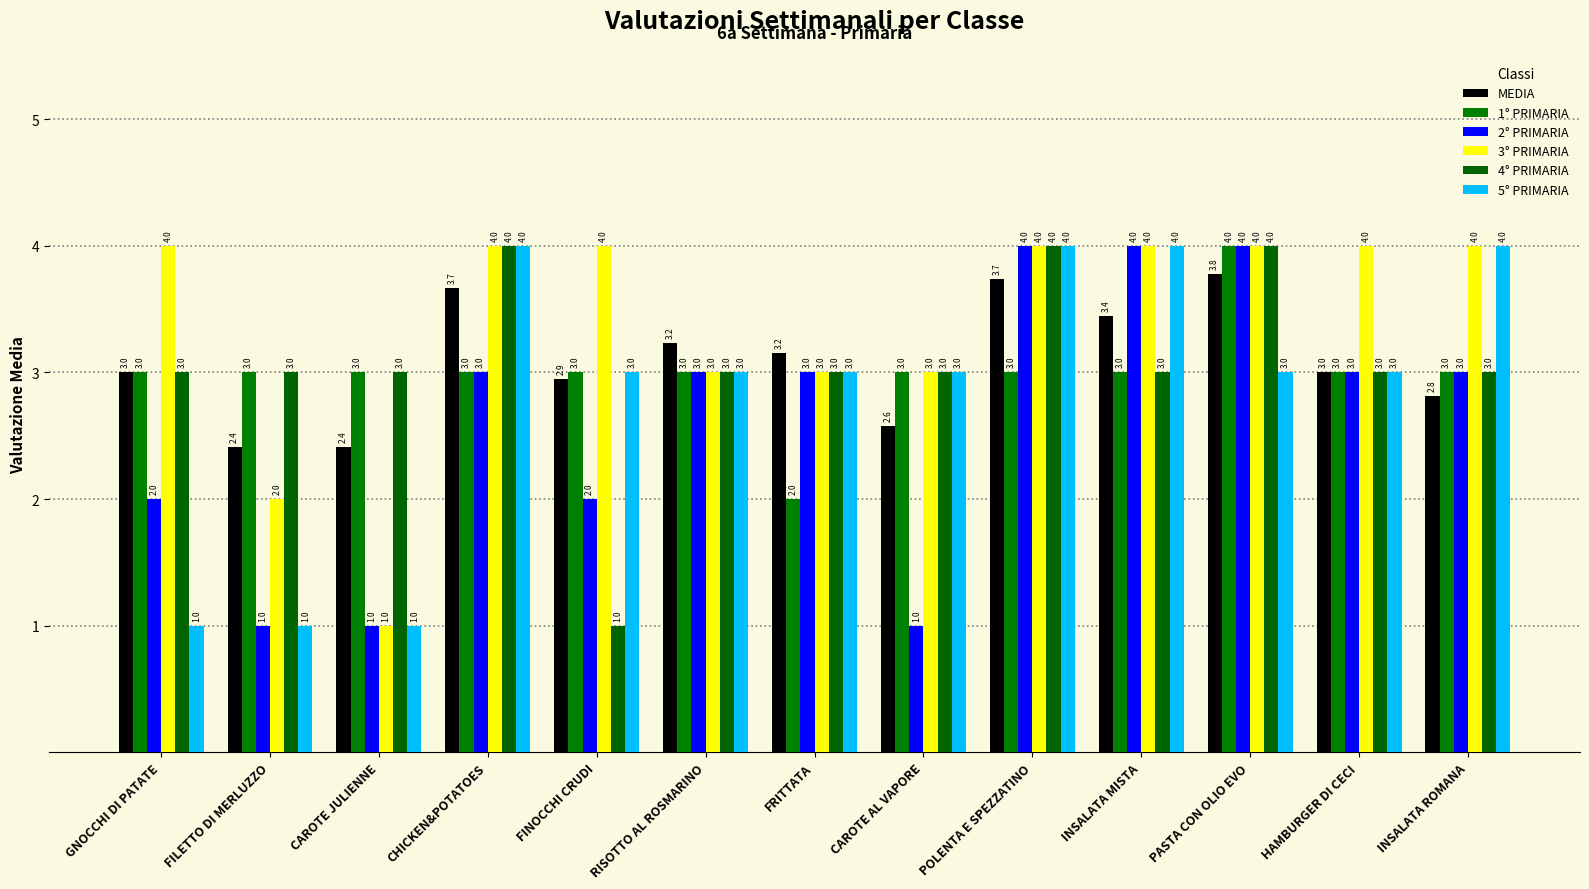

How many categories are shown in the chart?

13